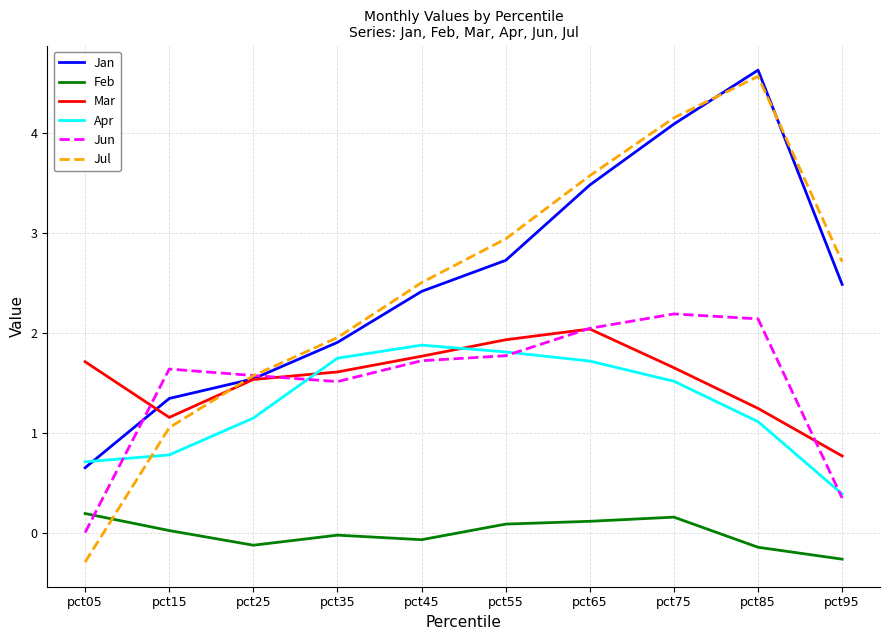

Which series has the widest spread of values?

Jul